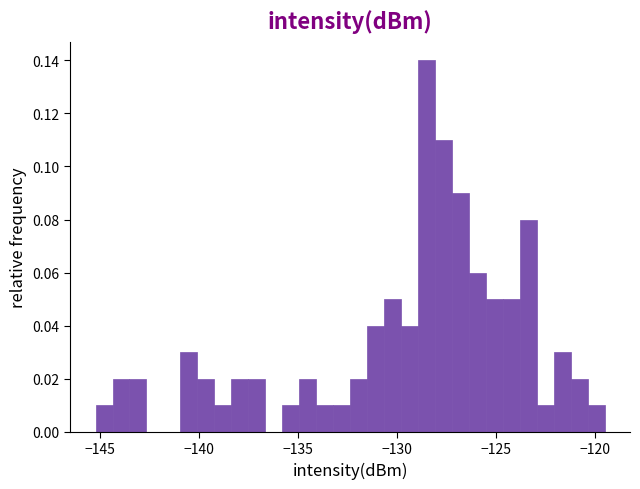

Around what value on the x-axis is the tallest bar? Give the approximate position of its centre, as read against the axis.

-128.5